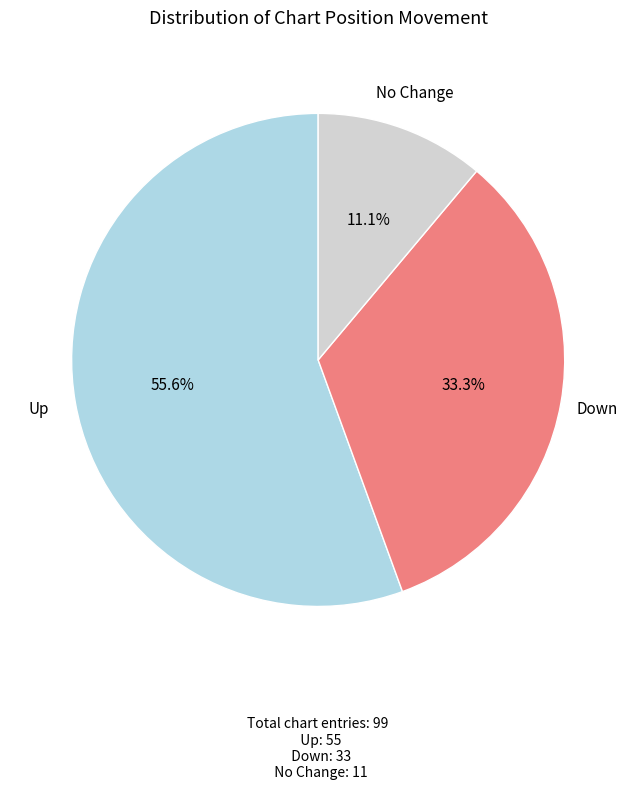

Is there any slice that represents more than half of the pie?

Yes